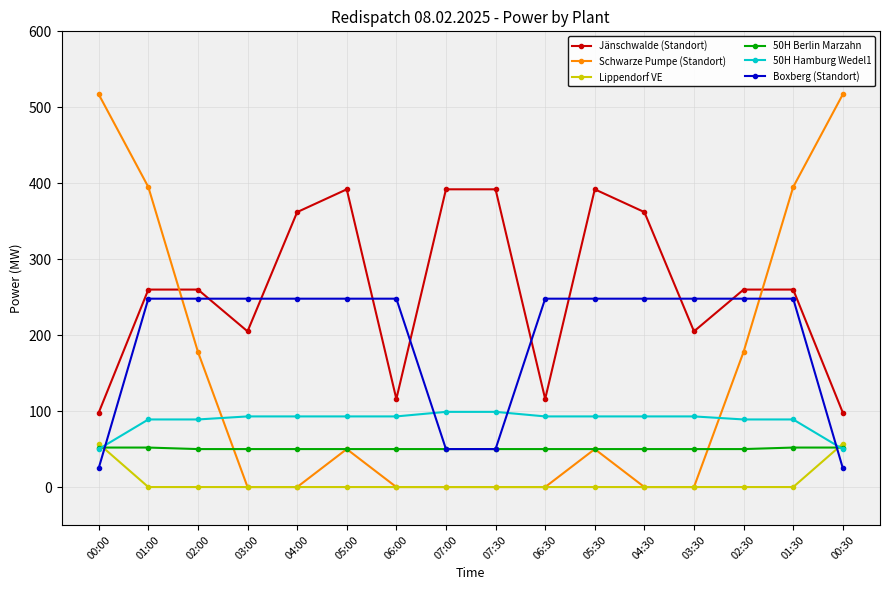

What is the minimum value for 50H Berlin Marzahn?

50